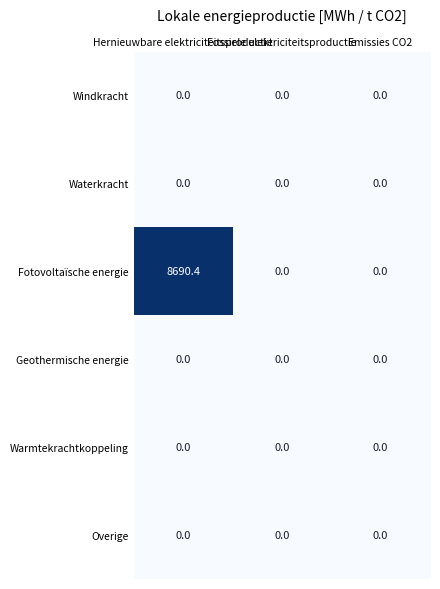

Which series has the largest total across all categories?

Fotovoltaïsche energie